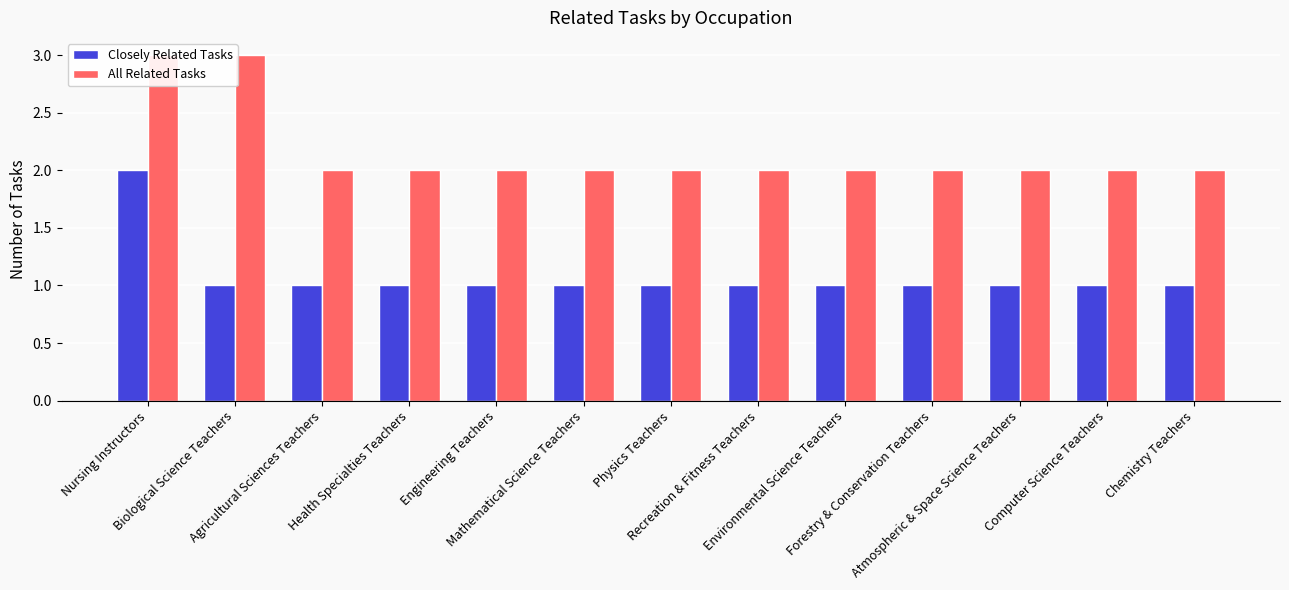

What position from the right is Nursing Instructors?

13